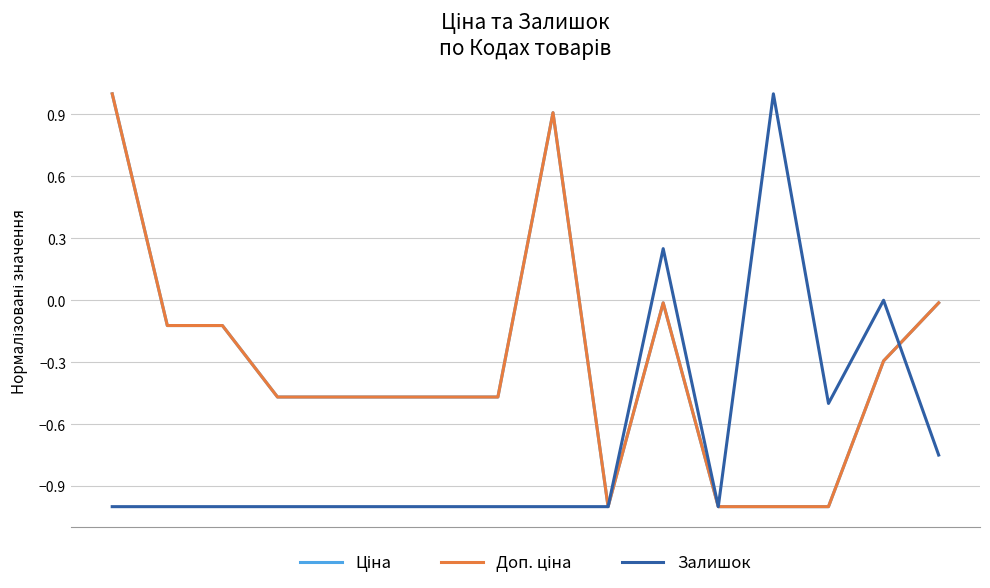

At which category does Ціна reach its first local valley?

9